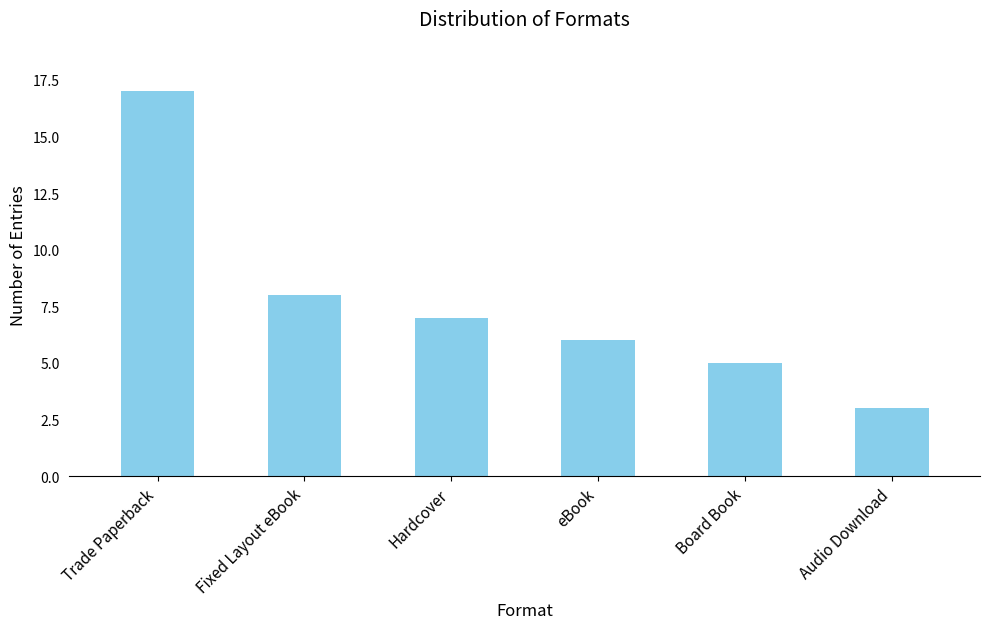

What is the value of the 2nd bar from the left?

8